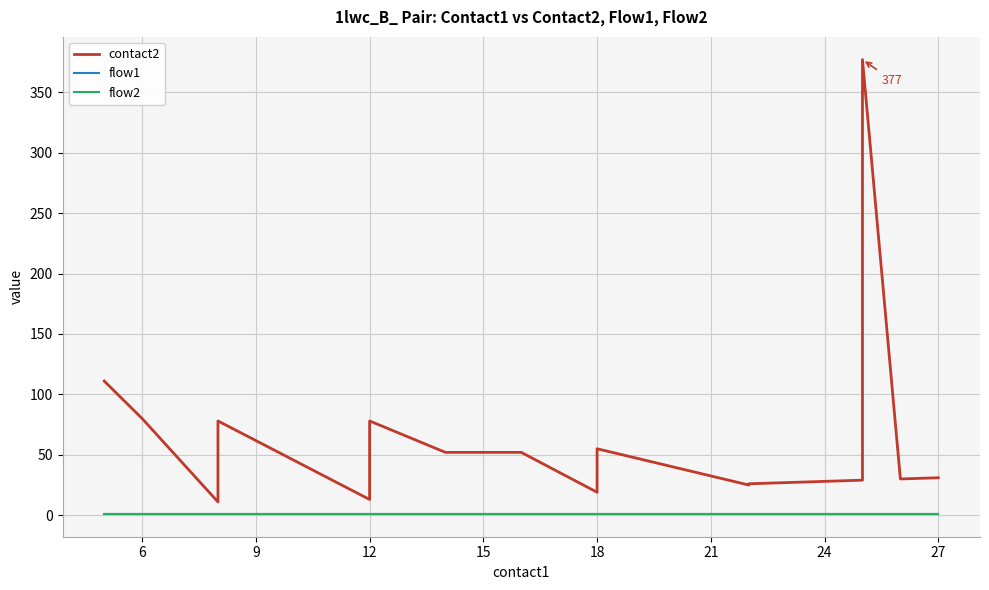

True or false: contact2 and flow2 intersect in this chart.

False